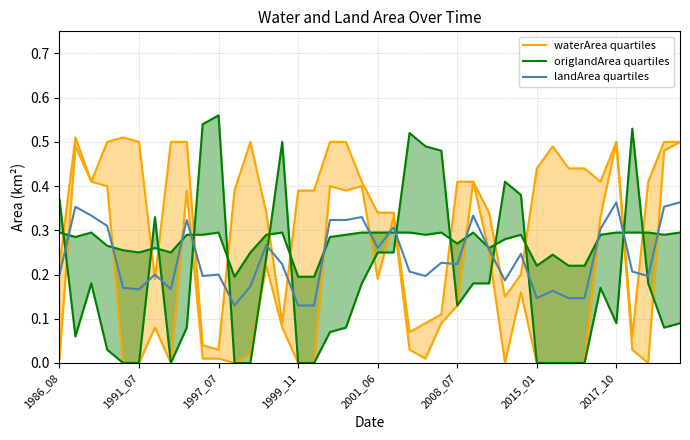

Is it true that waterArea quartiles equals 0.5 at 17?

True